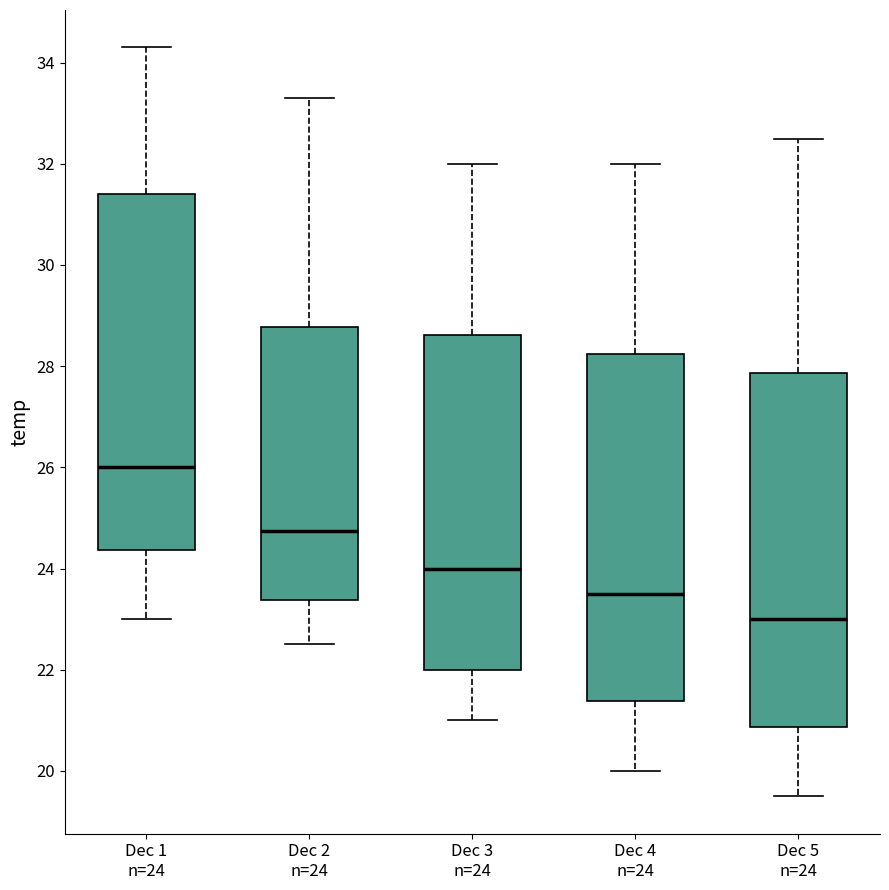

Which box has the highest median line?

Dec 1 n=24